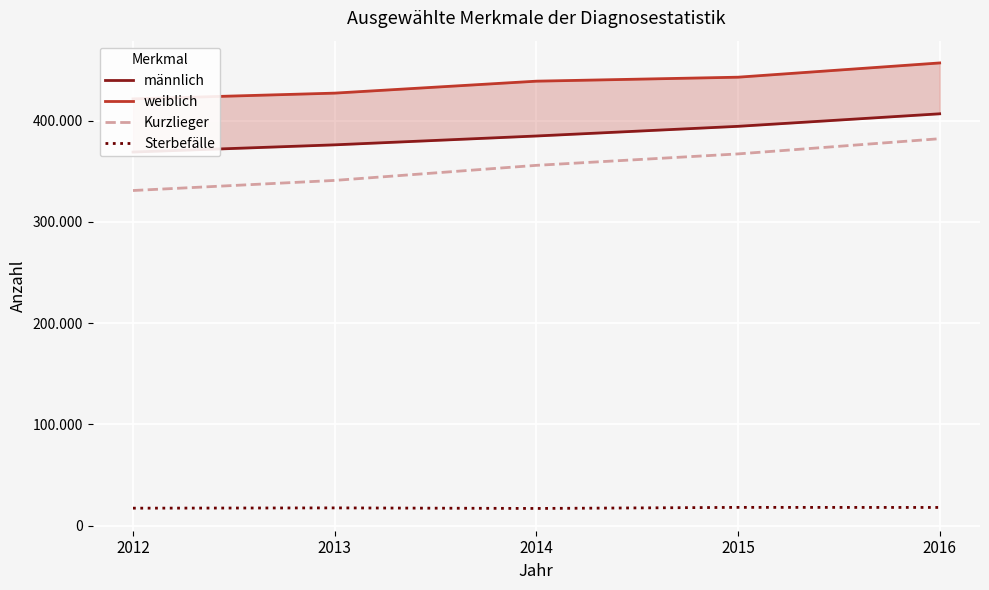

At which category is the sum across all series the highest?

2016